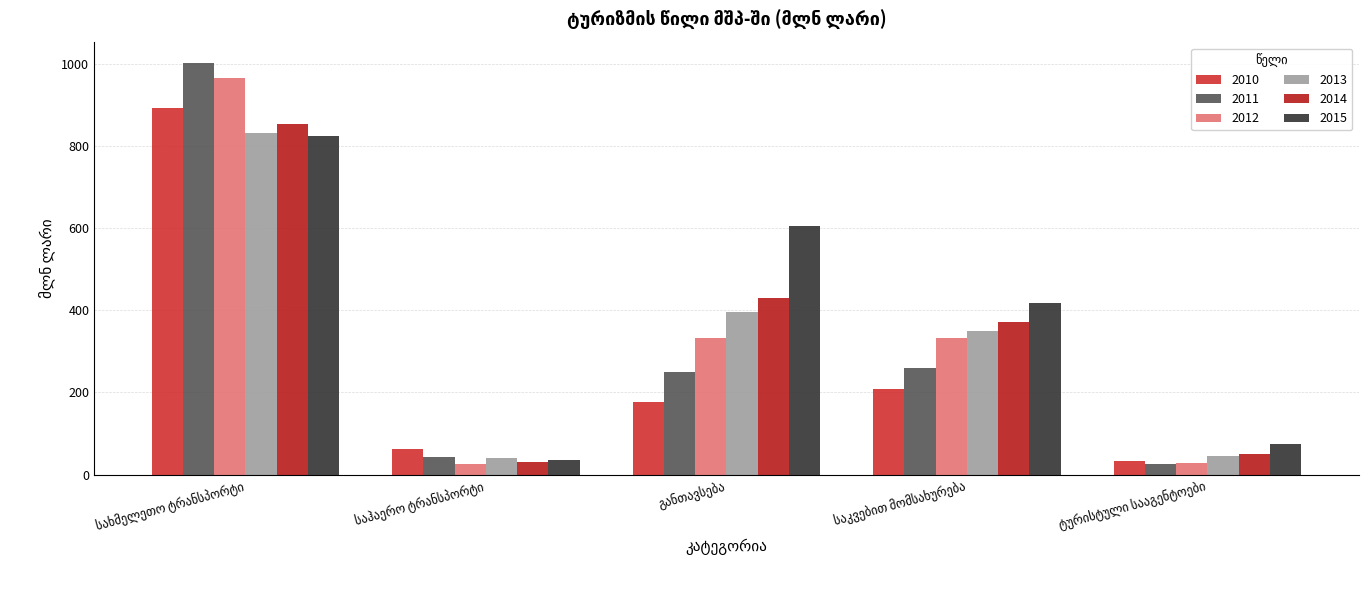

Which series changed the most between სახმელეთო ტრანსპორტი and განთავსება?

2011